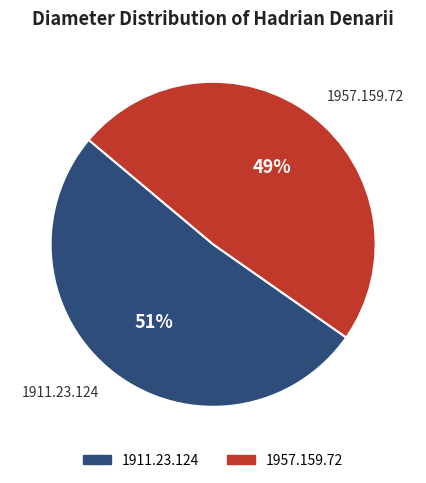

To the nearest percent, what is the combined percentage of 1957.159.72 and 1911.23.124?

100%